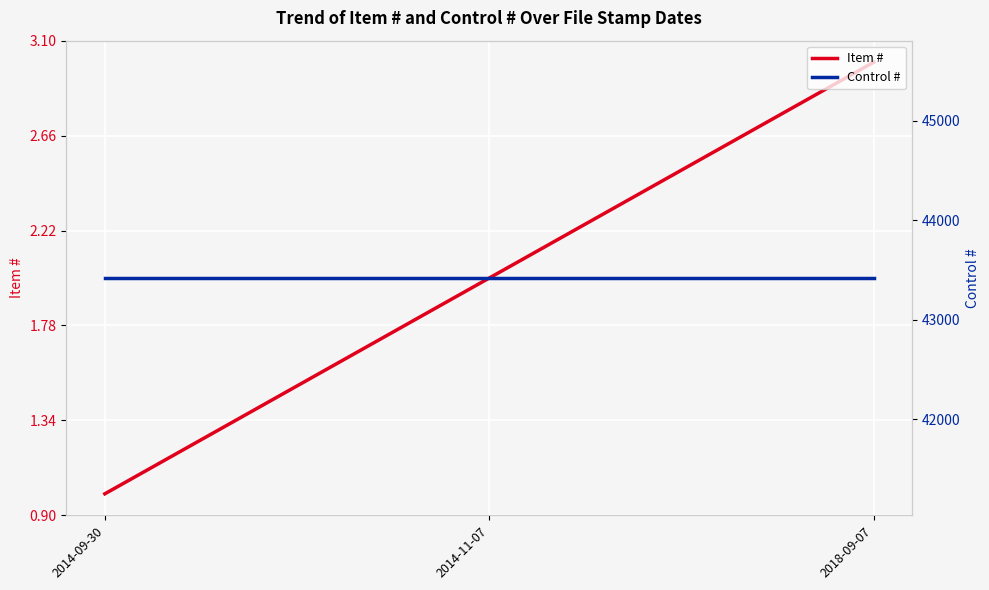

Count the number of data series in this chart.

2